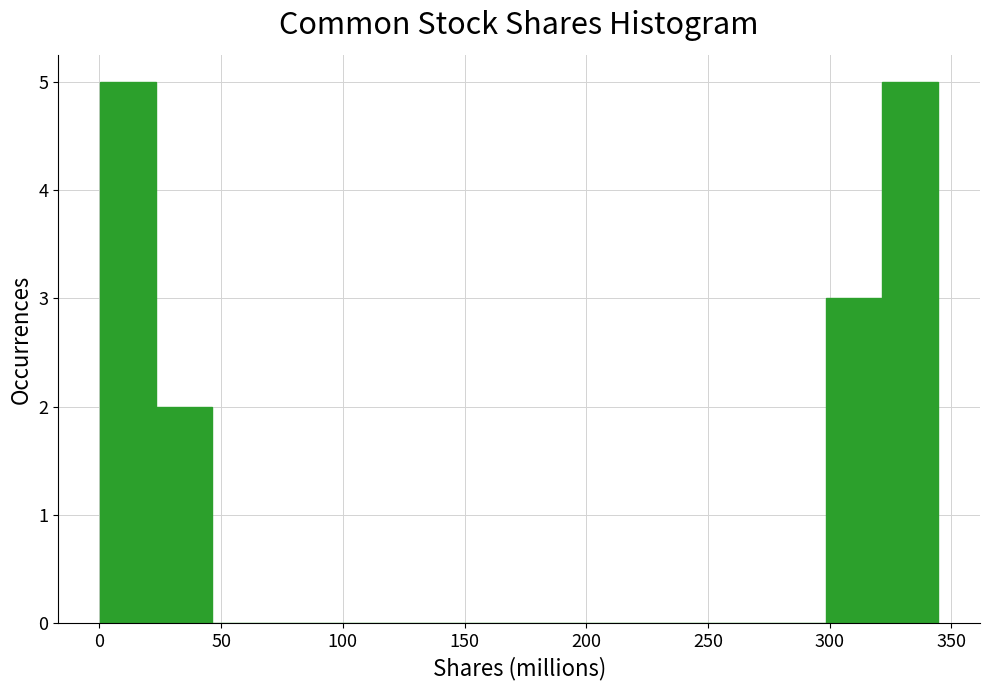

Reading left to right, list every bar in this chart as the range it spans on the x-axis followed by its height. Neither the bar edges nor the heights are printed on the chart, so give them approximately, as read against the axes.

0 to 25: 5
25 to 45: 2
45 to 70: 0
70 to 90: 0
90 to 115: 0
115 to 140: 0
140 to 160: 0
160 to 185: 0
185 to 205: 0
205 to 230: 0
230 to 255: 0
255 to 275: 0
275 to 300: 0
300 to 320: 3
320 to 345: 5